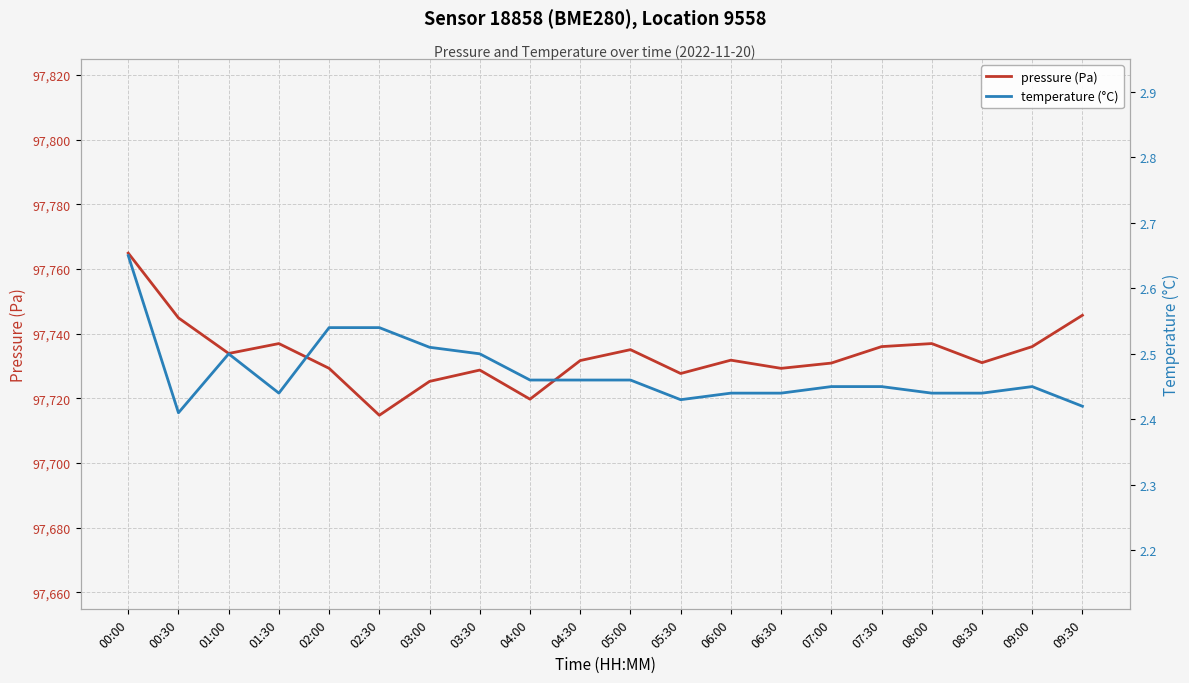

Where is the first local minimum for temperature (°C)?

00:30